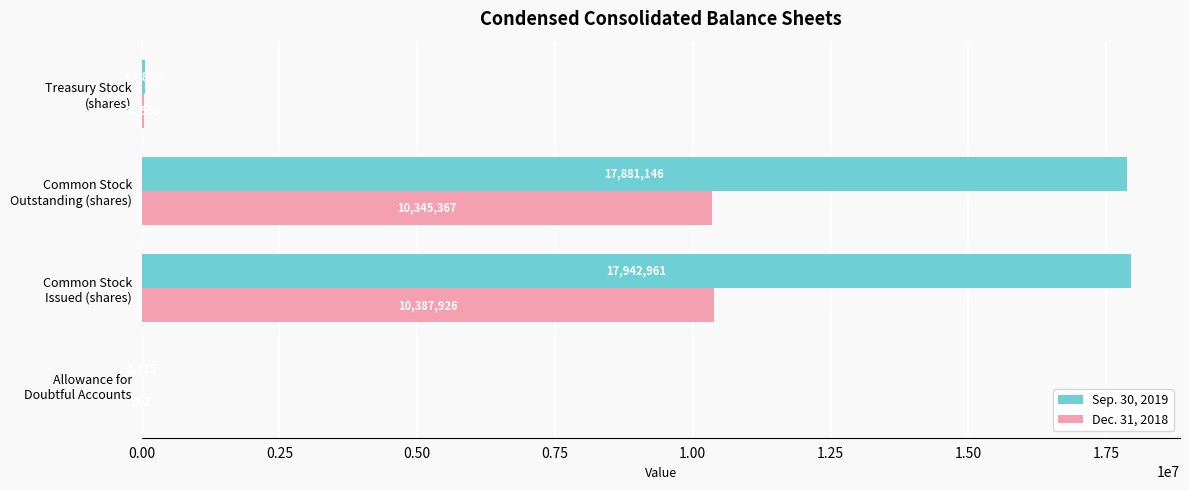

Which series has the widest spread of values?

Sep. 30, 2019